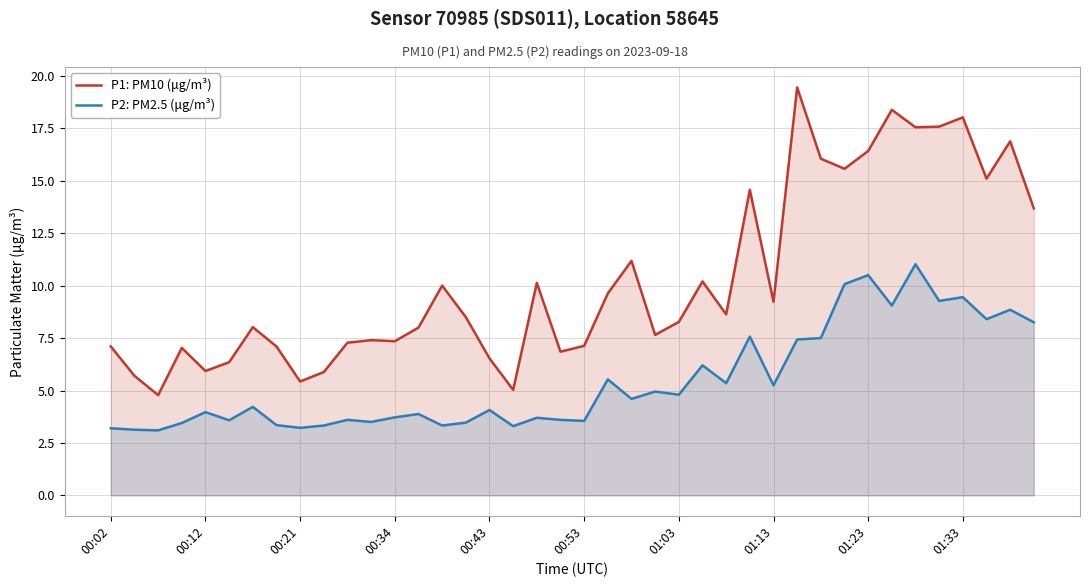

Reading right to left, transcribe all the data shown in this chart.

P1: PM10 (μg/m³): 13.7	16.9	15.1	18.0	17.6	17.6	18.4	16.4	15.6	16.1	19.4	9.2	14.6	8.6	10.2	8.3	7.7	11.2	9.6	7.1	6.8	10.1	5.0	6.5	8.5	10.0	8.0	7.3	7.4	7.3	5.9	5.4	7.1	8.0	6.3	5.9	7.0	4.8	5.7	7.1
P2: PM2.5 (μg/m³): 8.2	8.8	8.4	9.4	9.3	11.0	9.1	10.5	10.1	7.5	7.4	5.2	7.6	5.3	6.2	4.8	5.0	4.6	5.5	3.5	3.6	3.7	3.3	4.1	3.5	3.3	3.9	3.7	3.5	3.6	3.3	3.2	3.4	4.2	3.6	4.0	3.5	3.1	3.1	3.2